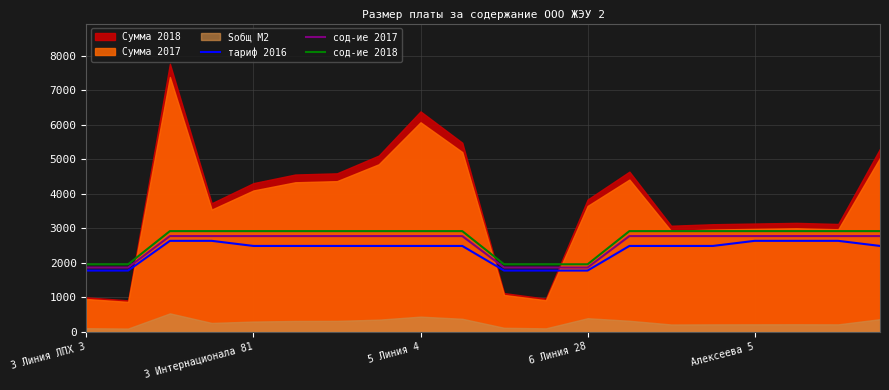

Between 14 and 19, which is larger?

14